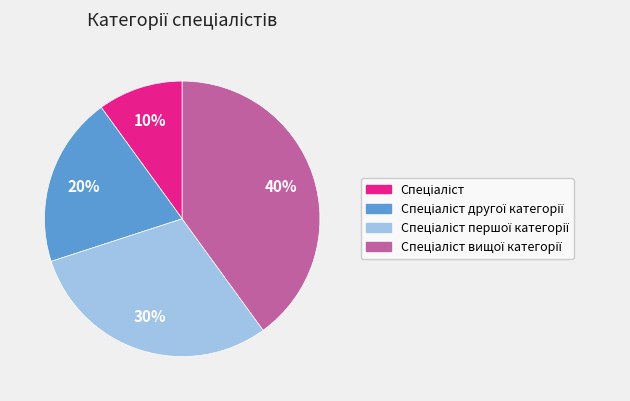

To the nearest percent, what is the difference between the largest and smallest slice percentages?

30%